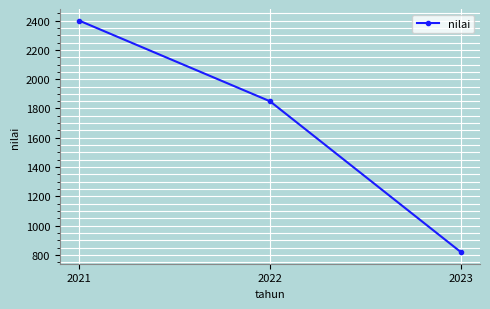

Is it true that the value at 2021 is 2400.0?

True